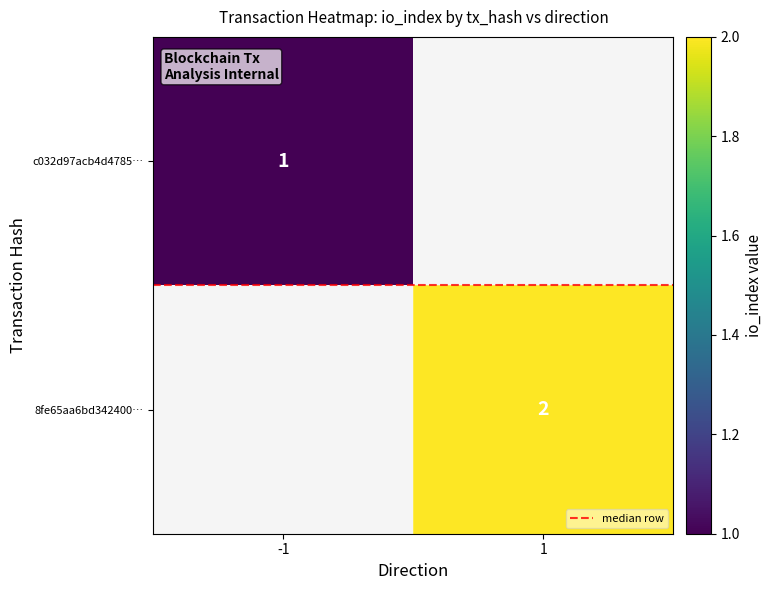

Is it true that c032d97acb4d4785… equals 1.4 at -1?

False